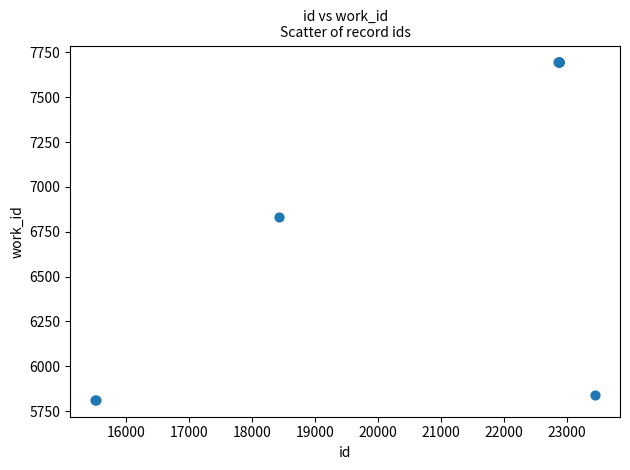

What Y value in the scatter plot is closest to 6753?

6833